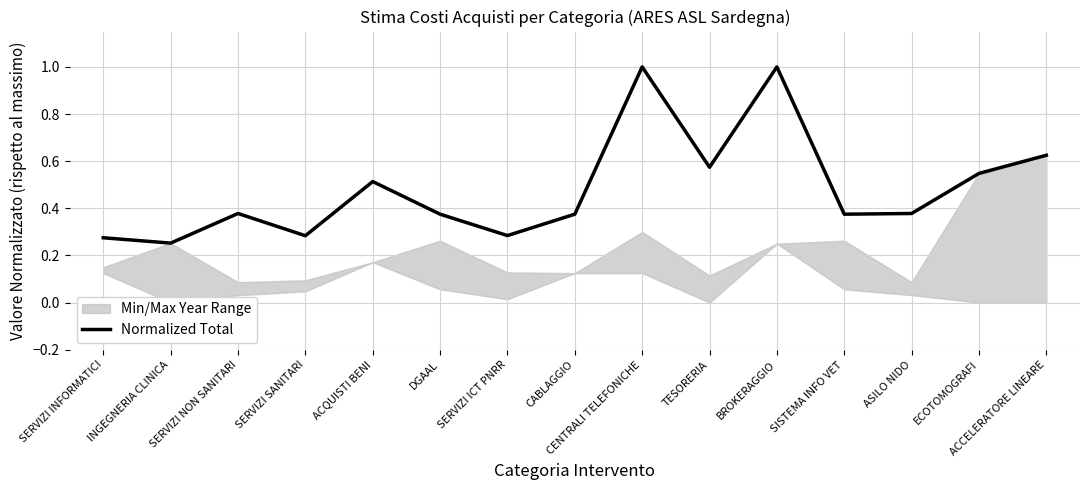

What is the approximate value at SERVIZI ICT PNRR?

0.3